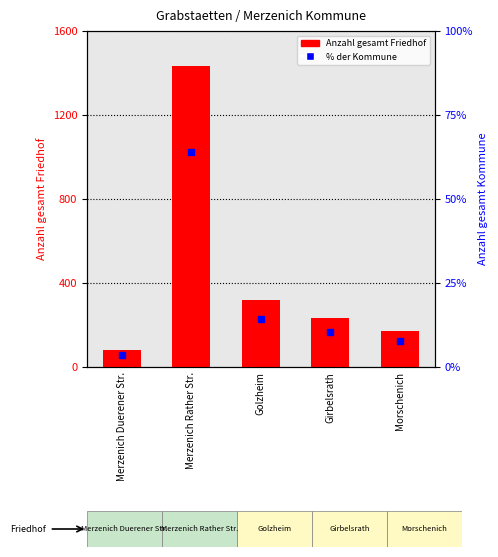

Which series contains the highest Y value?

Anzahl gesamt Friedhof